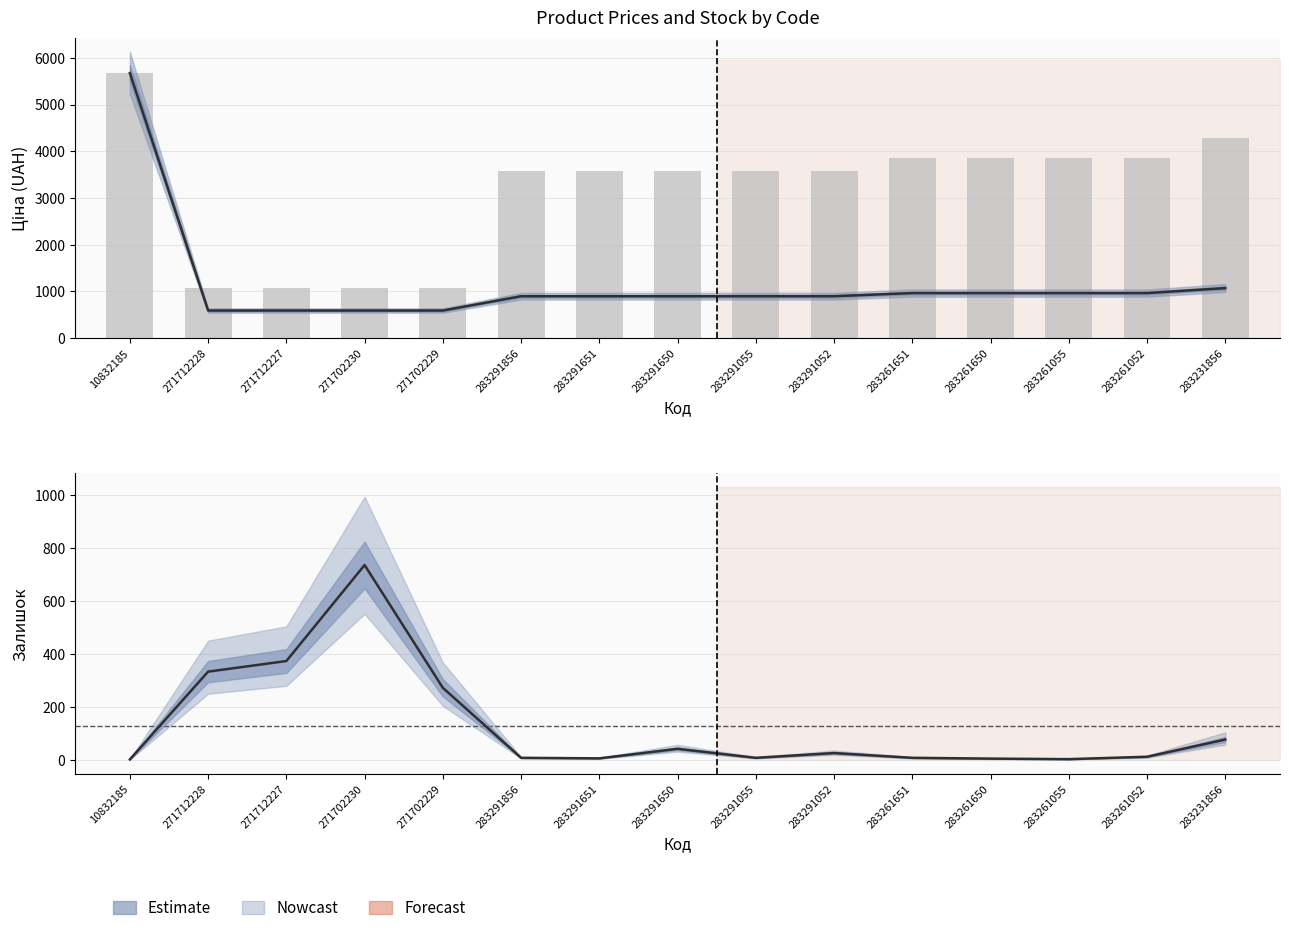

True or false: Ціна has a value of 963.5 at 283261650.

True